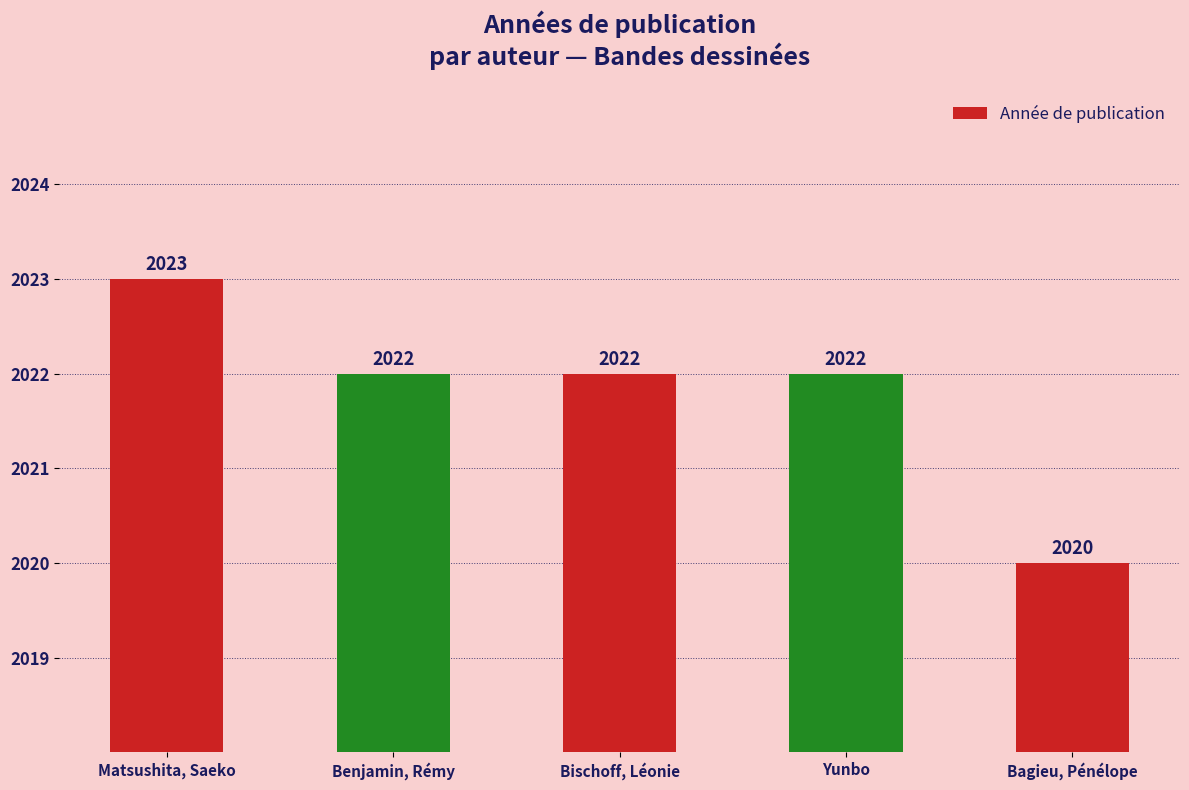

What is the approximate value at Bischoff, Léonie?

2022